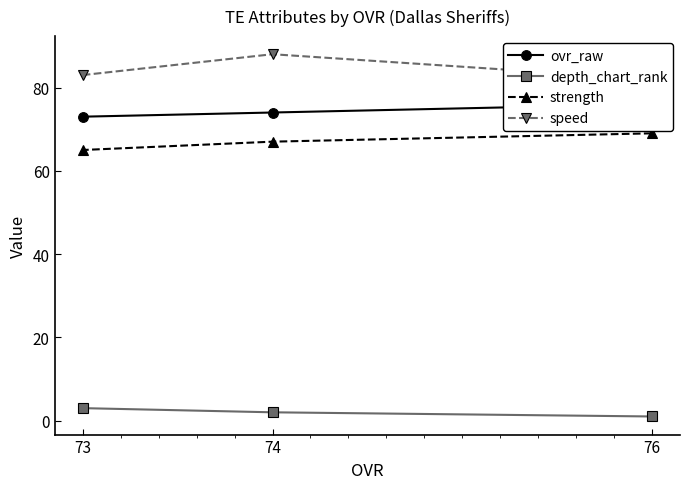

At how many categories does at least one series exceed 8?

3